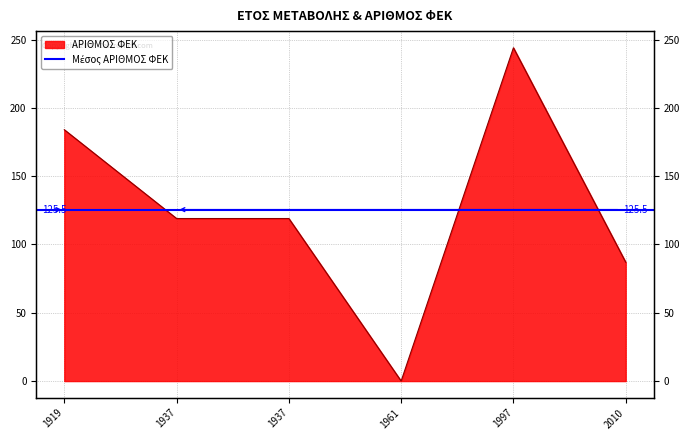

What is the greatest value displayed?

244